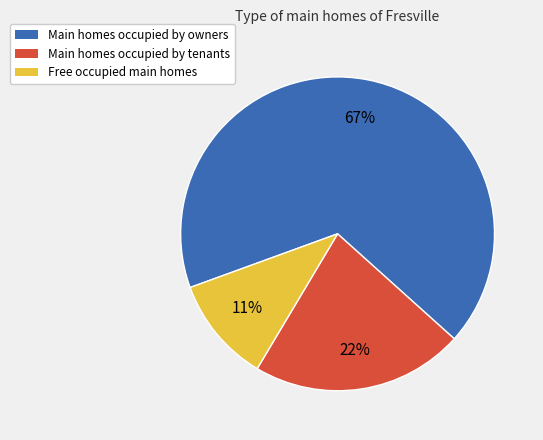

Count the number of slices in the pie.

3